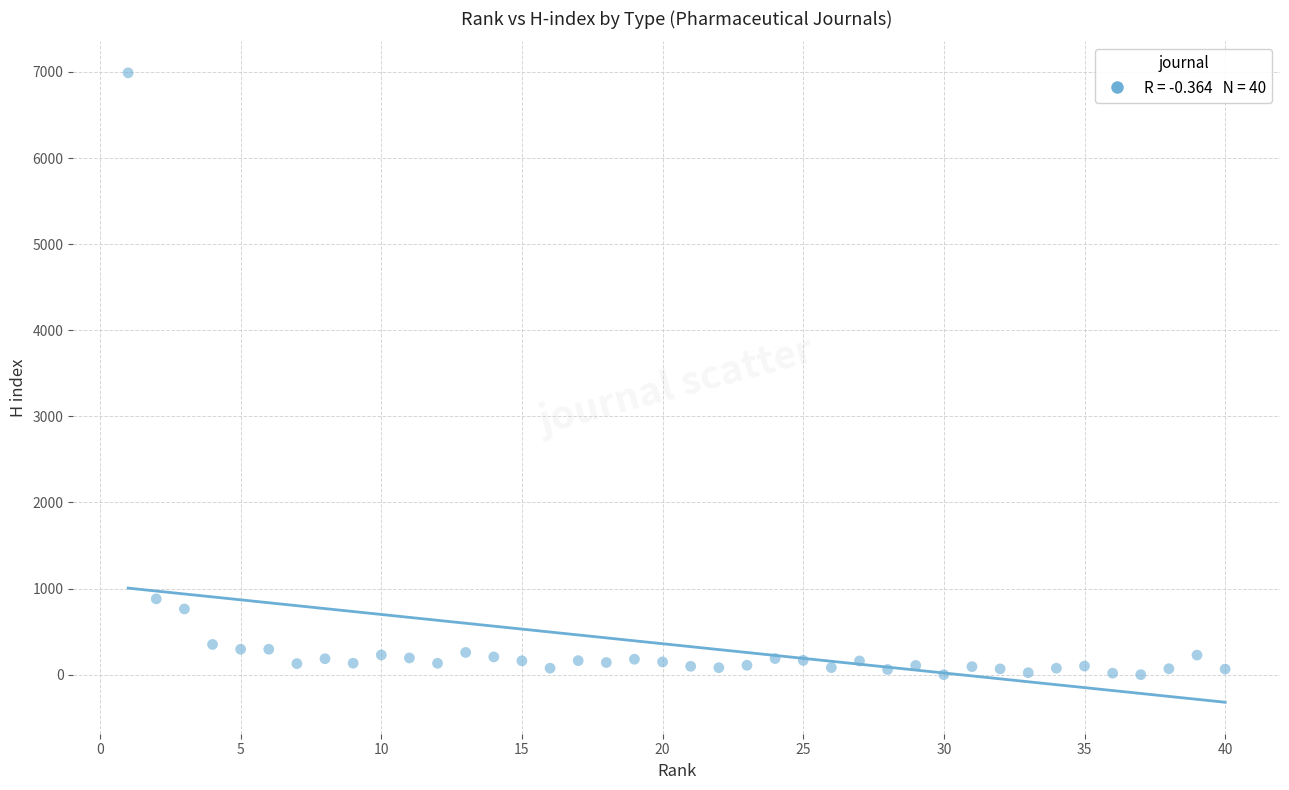

What is the range of Y values (max minus min)?

6990